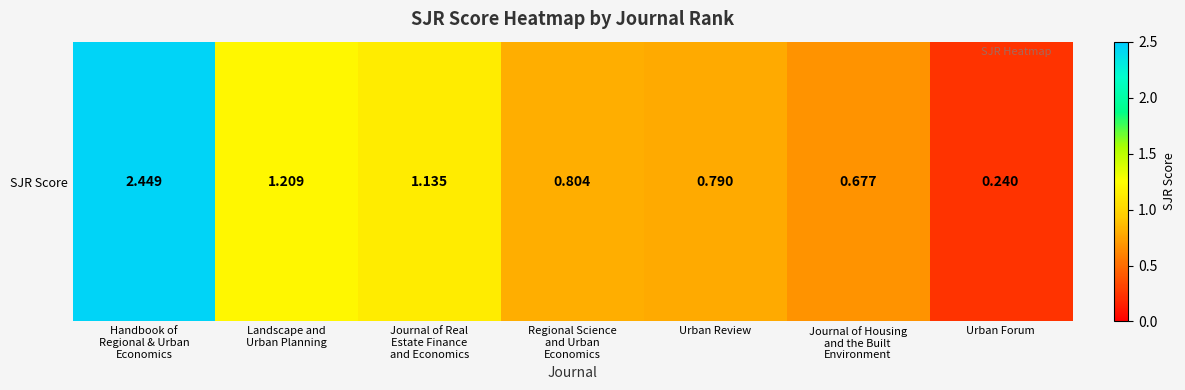

What is the change in value from Handbook of
Regional & Urban
Economics to Landscape and
Urban Planning?

-1.2